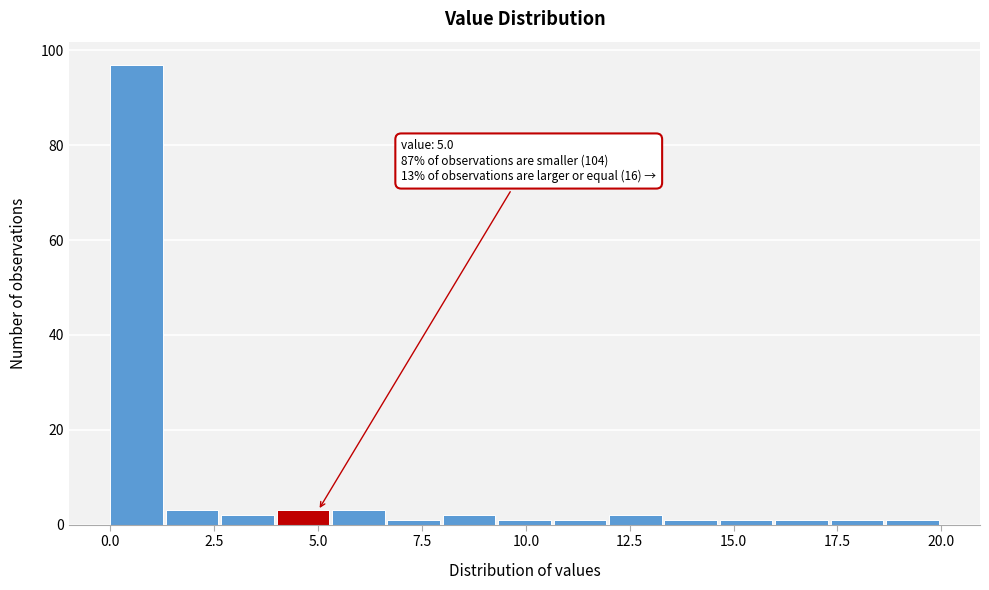

Read against the x-axis, roughly where is the centre of the tallest bar?

0.5